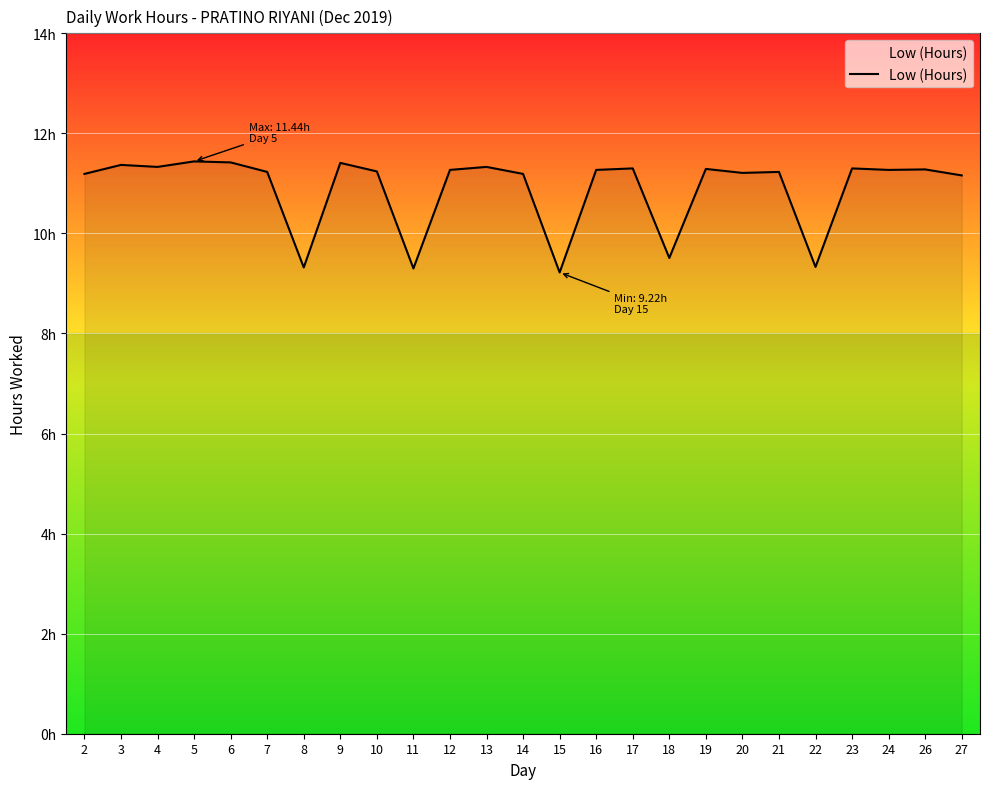

Is this an area chart (filled region under the line)?

Yes